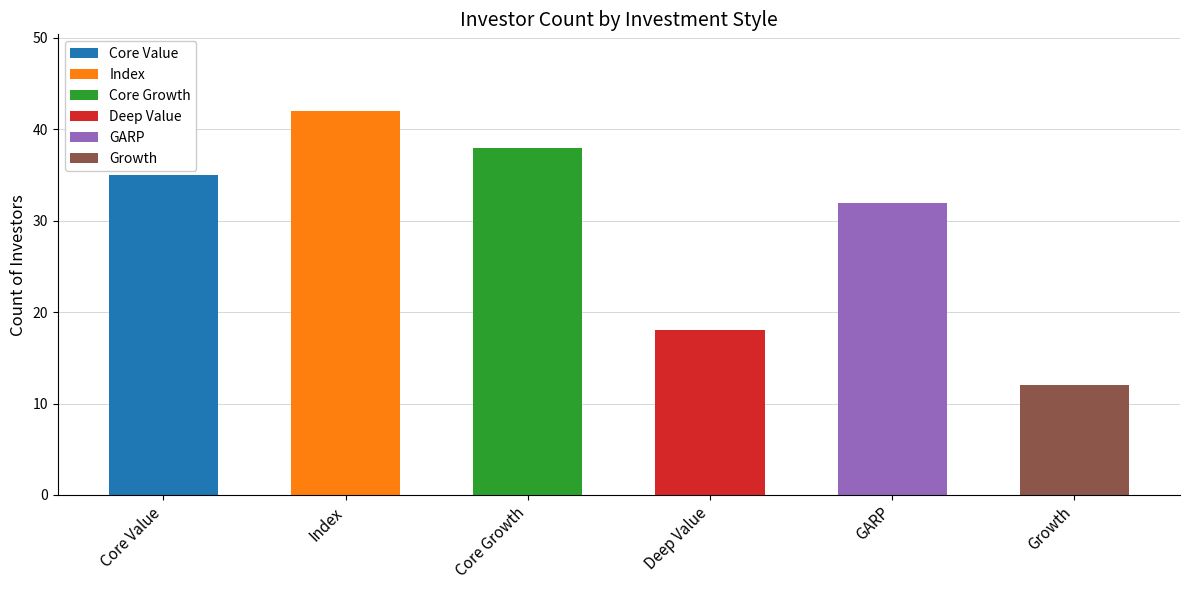

What is the difference between the maximum and second lowest values?

24